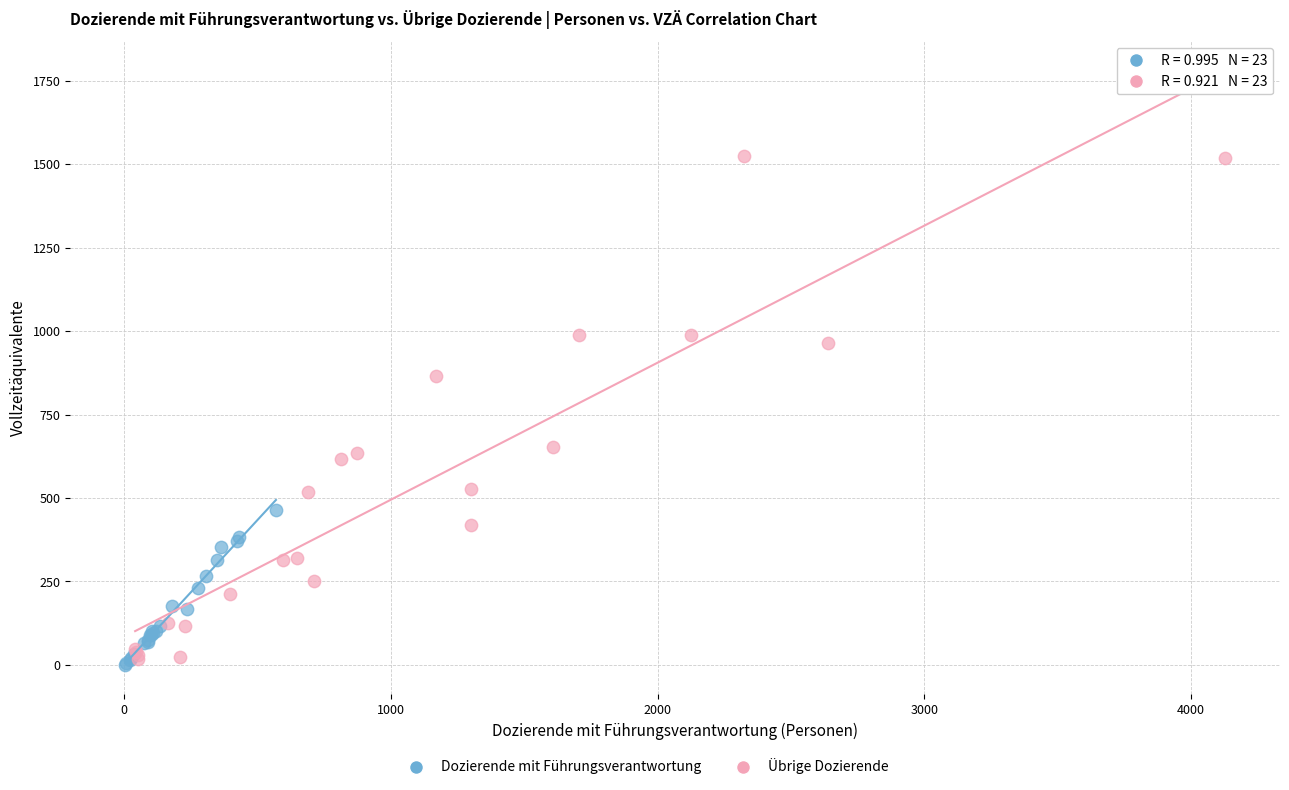

Which series reaches the maximum Y coordinate?

Übrige Dozierende